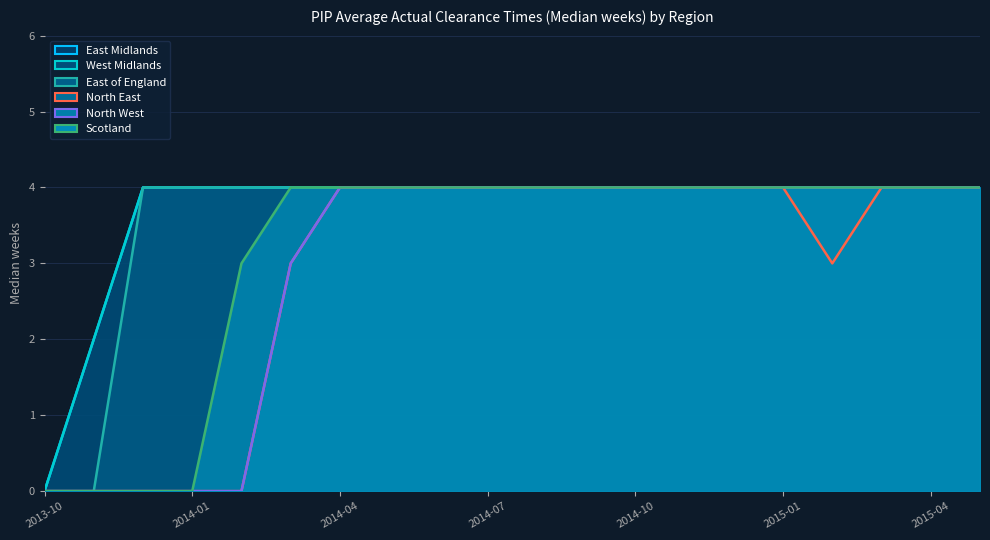

What is the difference between the maximum and minimum values in the North East series?

4